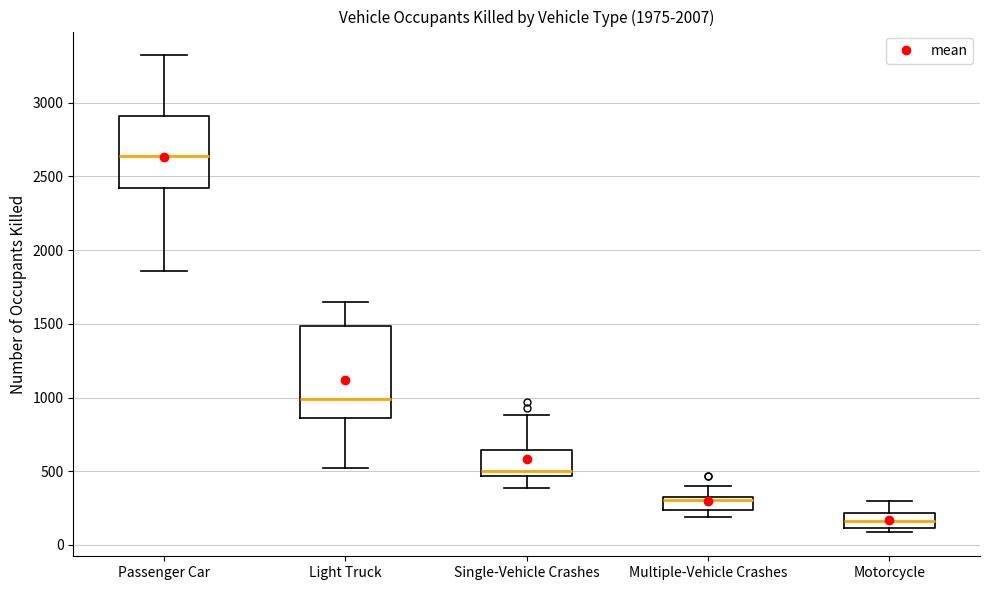

Reading left to right, transcribe this box plot: for each box, give where its median line is, the range the box spans, and where its two whiskers end, as read against the y-axis. The values are not printed on the chart, so give them approximately, as read against the axis.

Passenger Car: median 2650, box 2400 to 2900, whiskers 1850 to 3300
Light Truck: median 1000, box 850 to 1500, whiskers 500 to 1650
Single-Vehicle Crashes: median 500, box 450 to 650, whiskers 400 to 900
Multiple-Vehicle Crashes: median 300, box 250 to 350, whiskers 200 to 400
Motorcycle: median 150, box 100 to 200, whiskers 100 (just below the box's lower edge) to 300